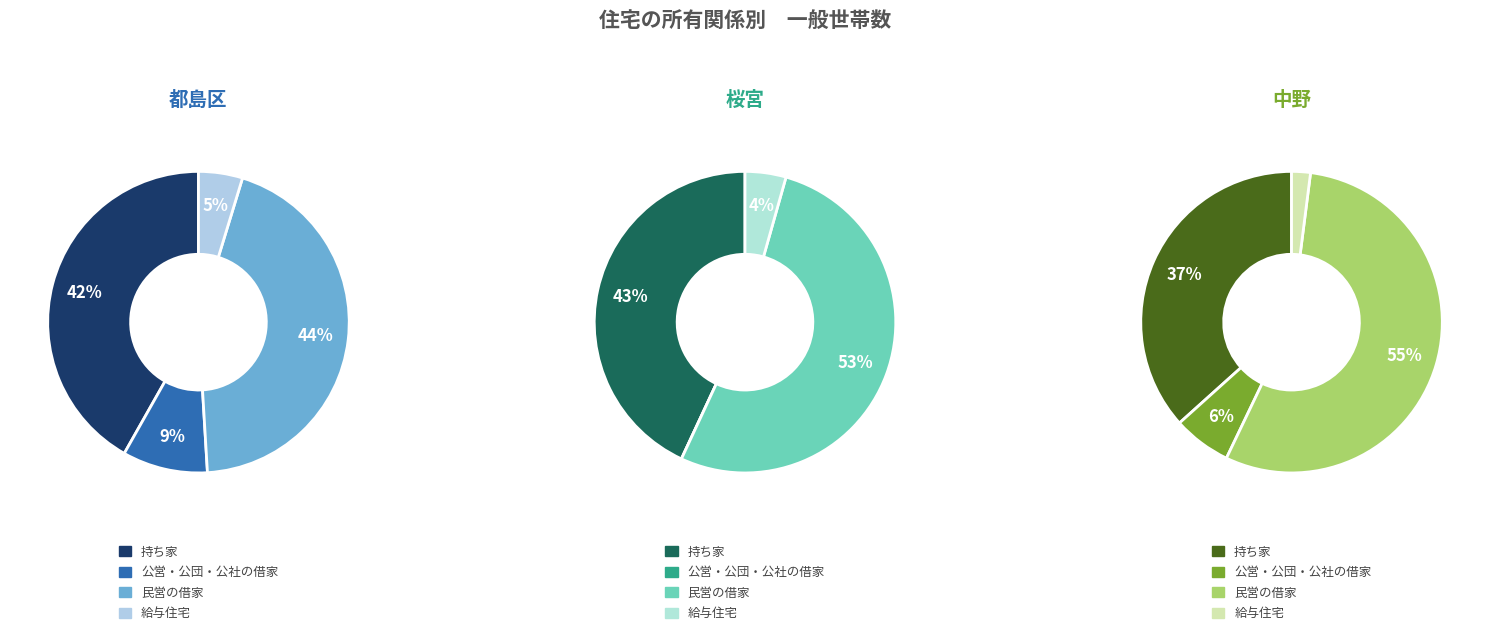

Between 都島区 and 桜宮, which series saw the biggest shift?

民営の借家